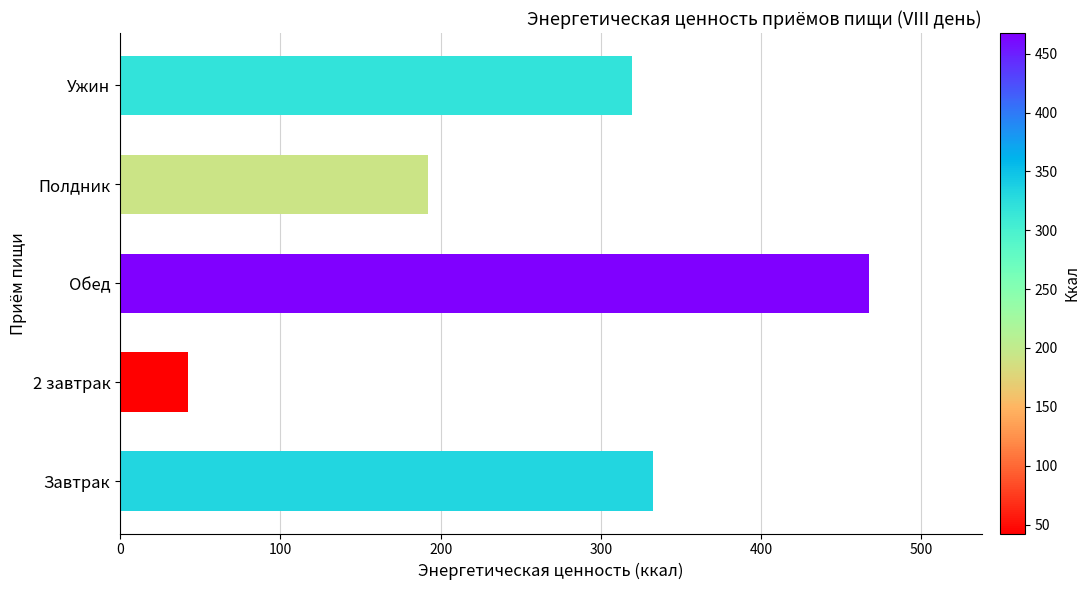

What is the average value?

270.8